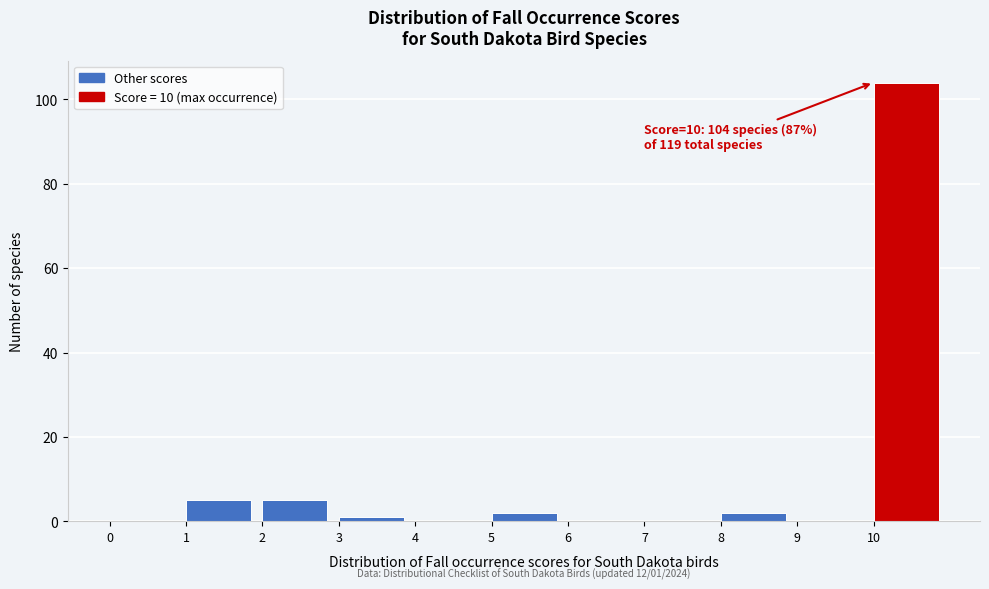

Over which range of the x-axis is the bar tallest?

10 to 11